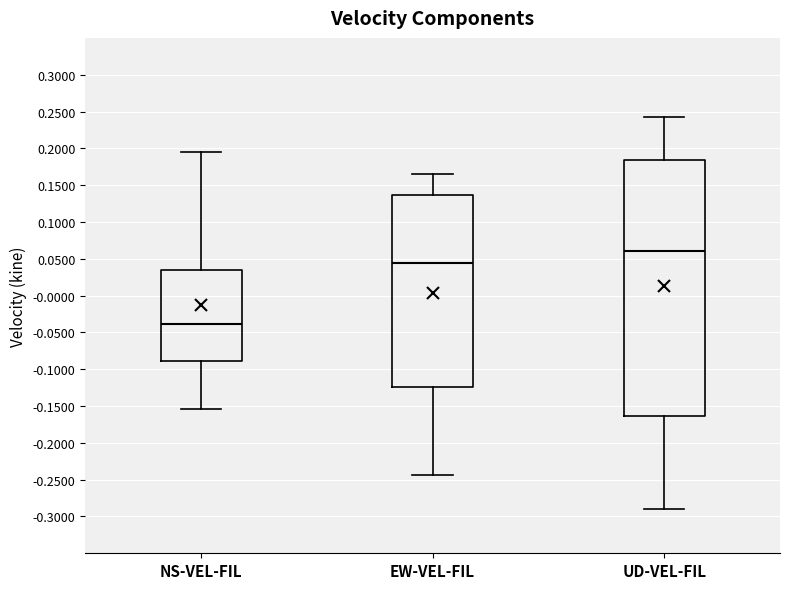

Which box has the highest median line?

UD-VEL-FIL